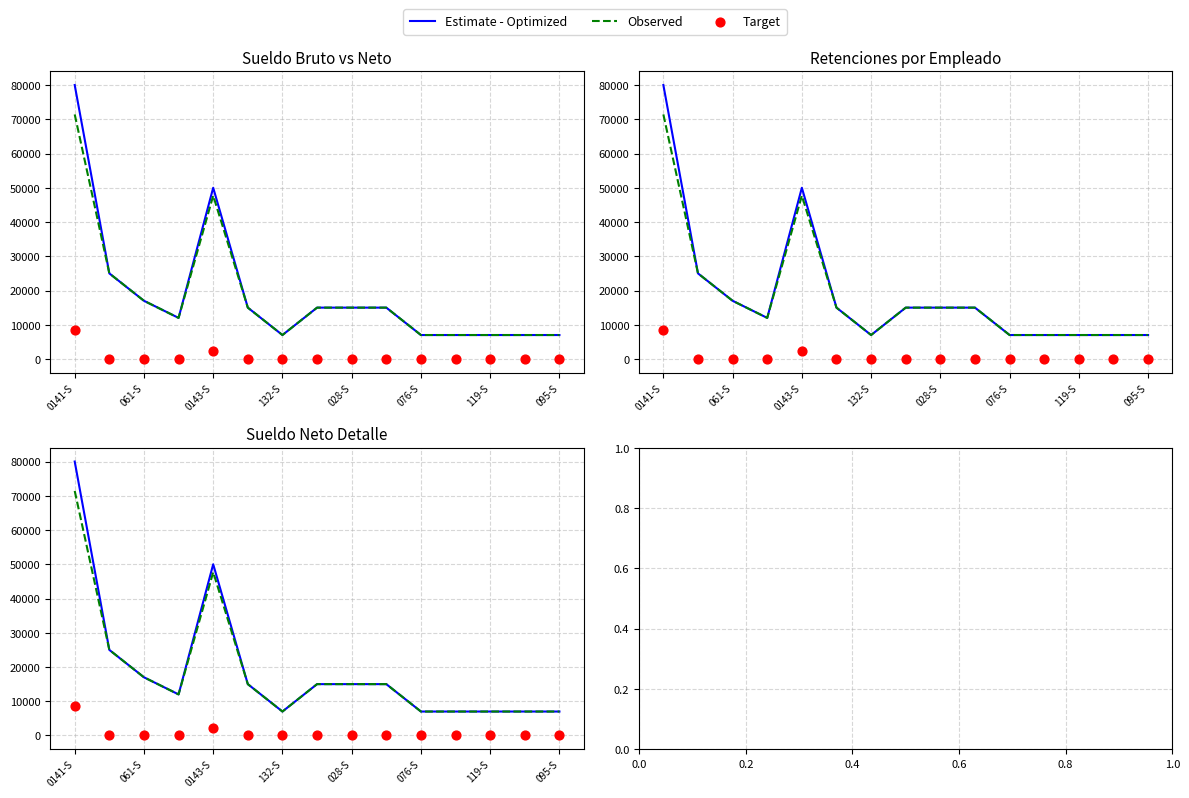

What are all the series names shown in the legend?

Estimate - Optimized, Observed, Target